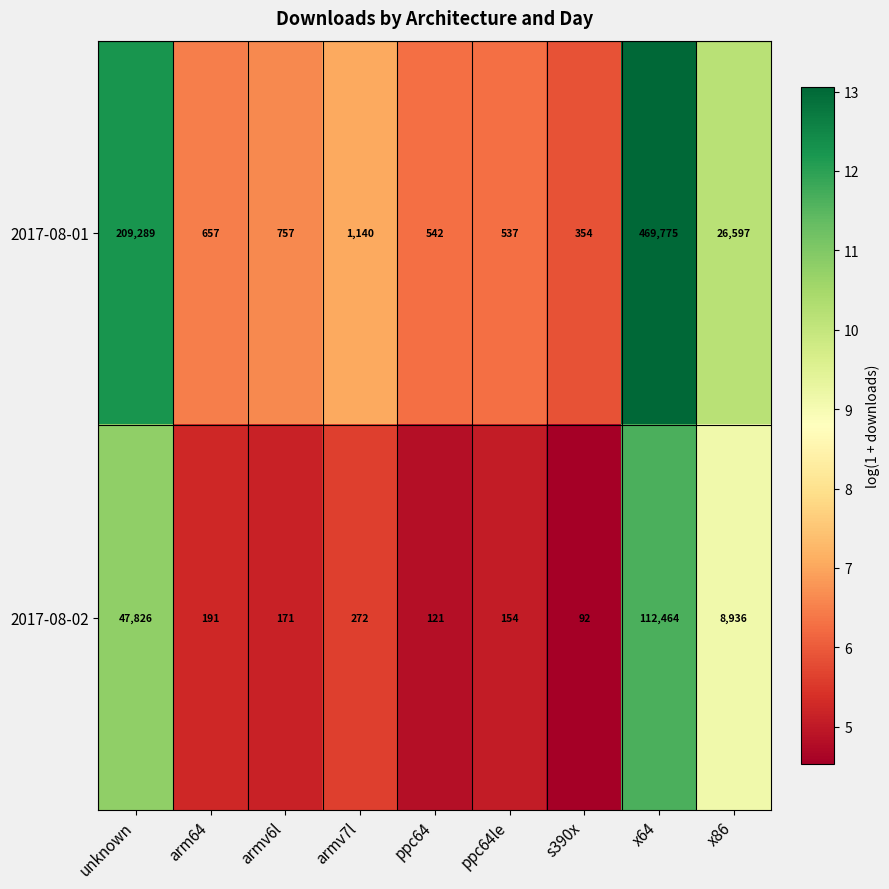

What is the sum of all 2017-08-02 values?

170227